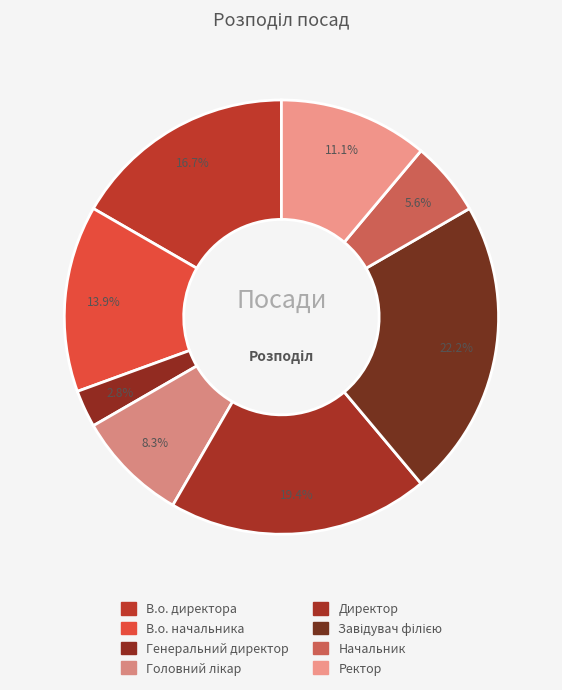

Rank the categories by value from highest to lowest.

Завідувач філією, Директор, В.о. директора, В.о. начальника, Ректор, Головний лікар, Начальник, Генеральний директор